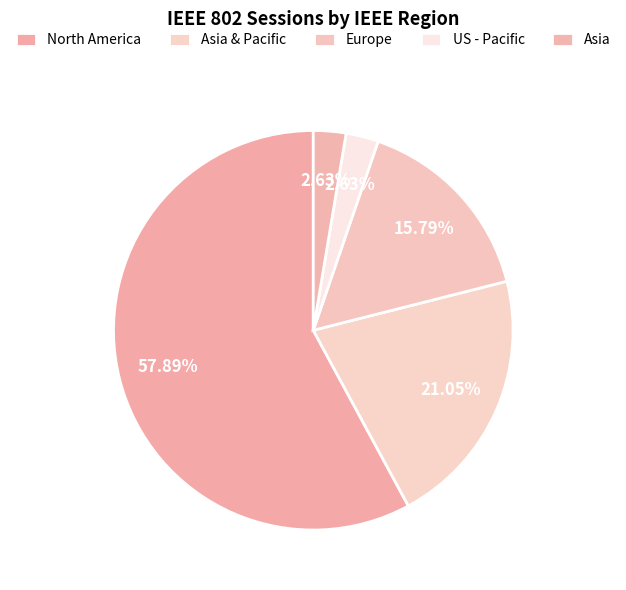

Combined, what portion of the pie is Asia and Asia & Pacific?

23.7%